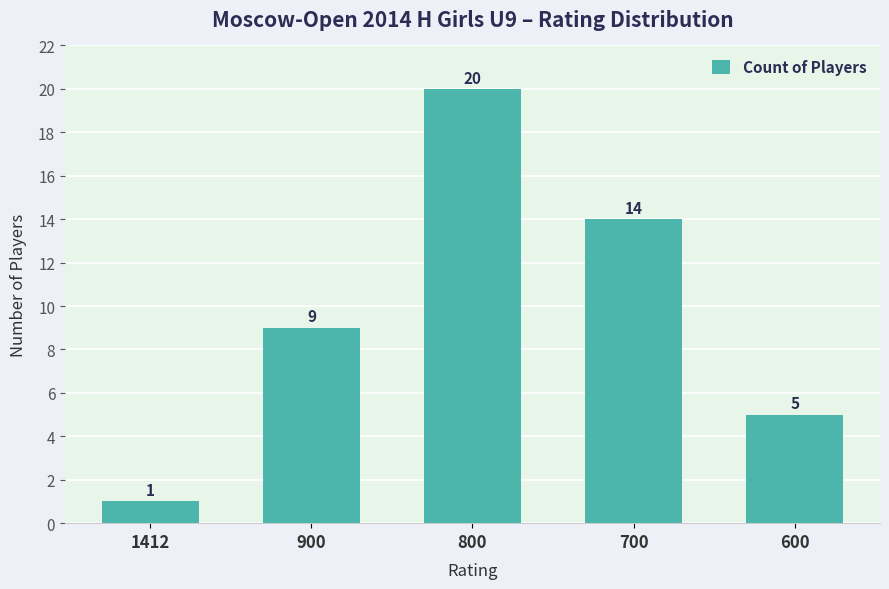

Reading left to right, list all the values displayed in this chart.

1	9	20	14	5